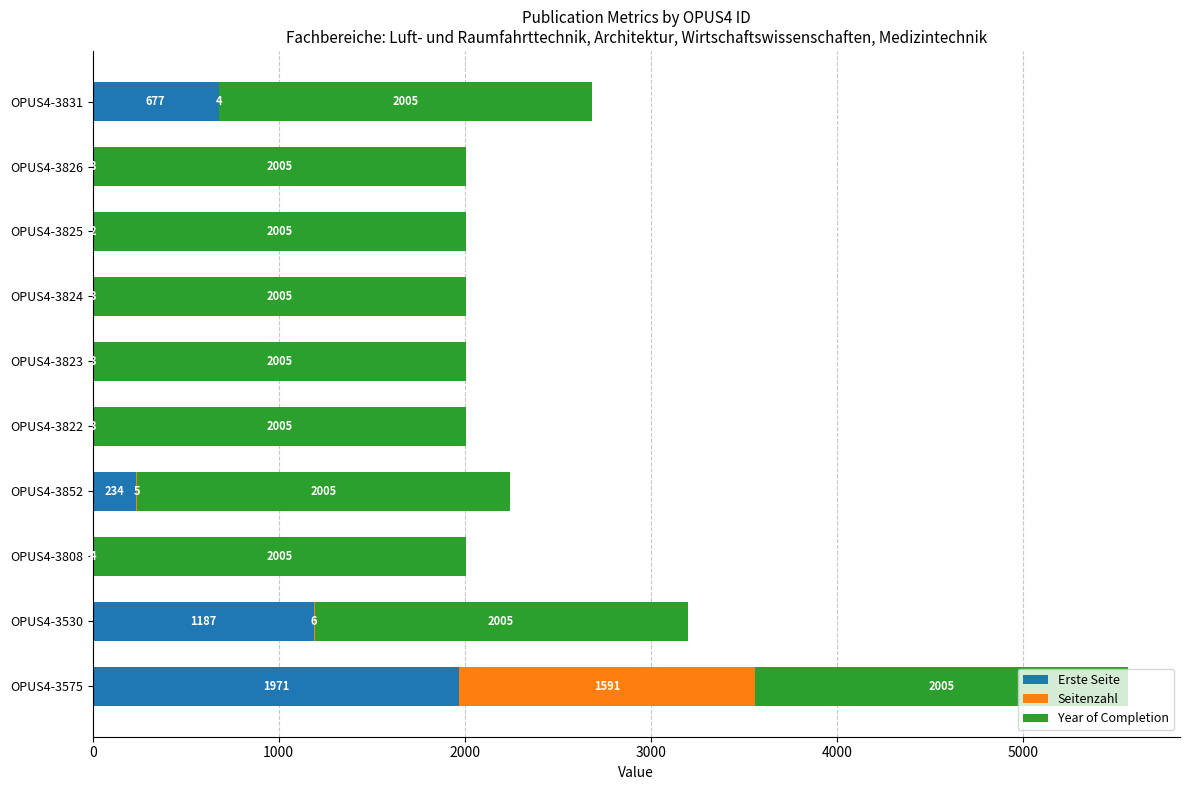

At which category is the sum across all series the highest?

OPUS4-3575